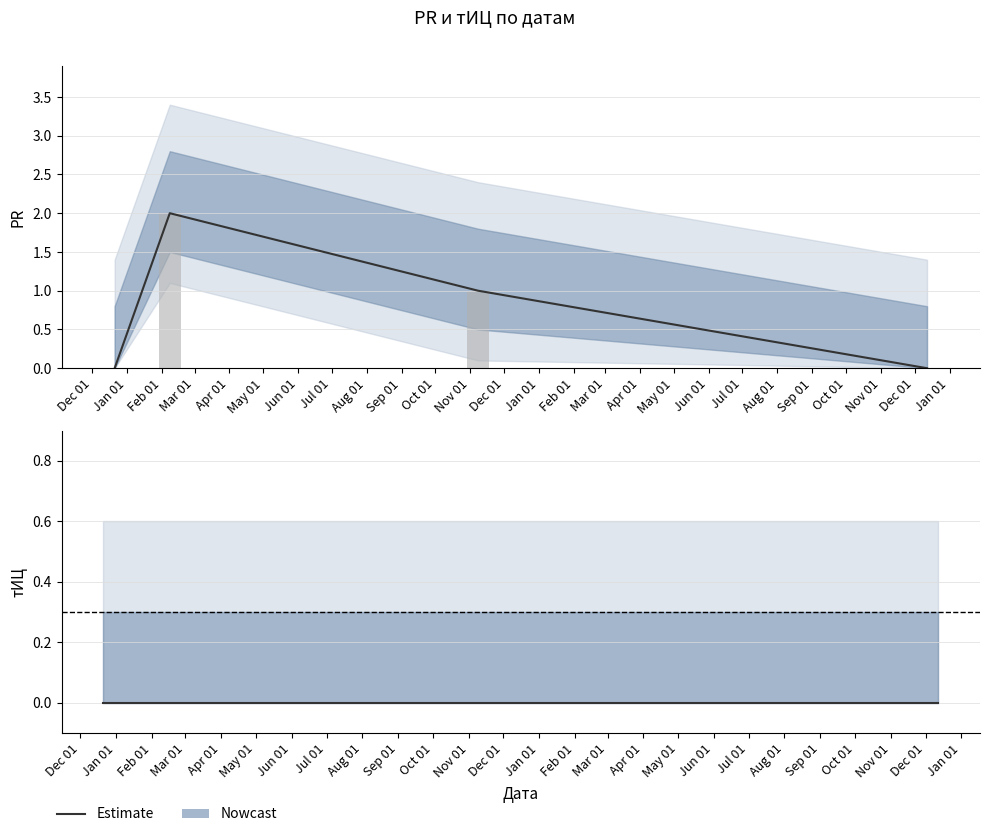

Reading right to left, extract all data points from this chart.

2013-12-12=0	2012-11-08=1	2012-02-08=2	2011-12-21=0